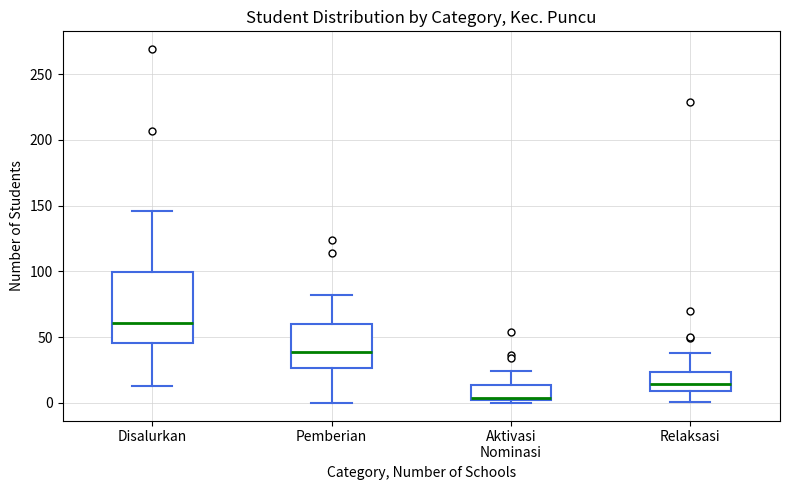

Which box is the tallest, from its lower edge to its upper edge?

Disalurkan